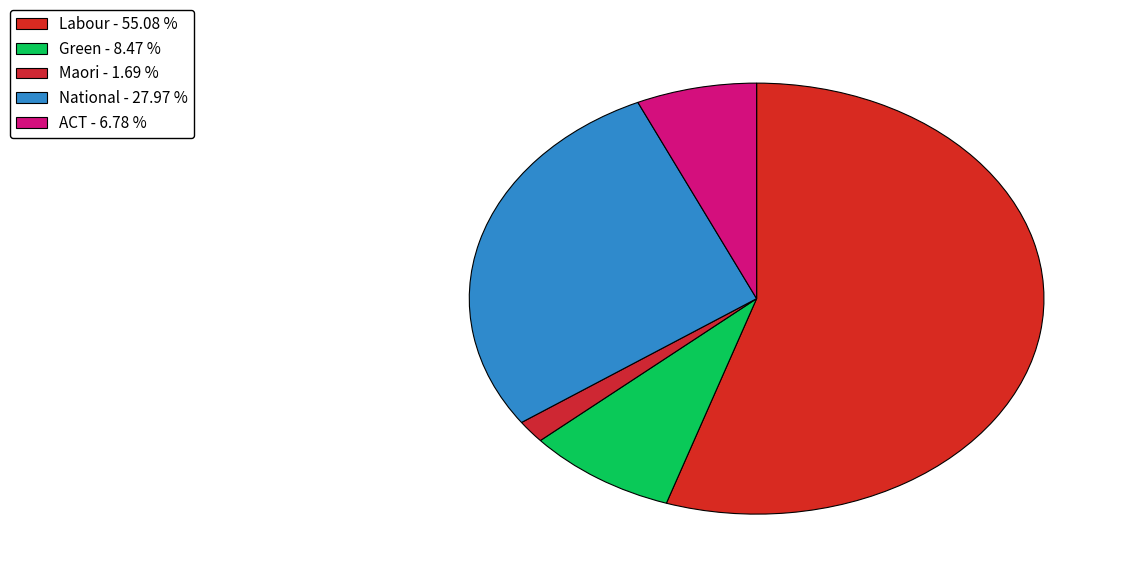

Combined, do Maori and Green account for over 50%?

No